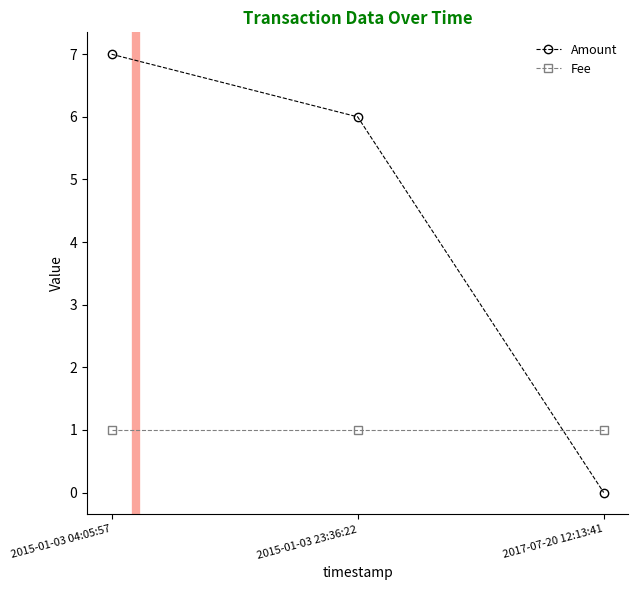

Reading left to right, transcribe all the data shown in this chart.

Amount: 7	6	0
Fee: 1	1	1